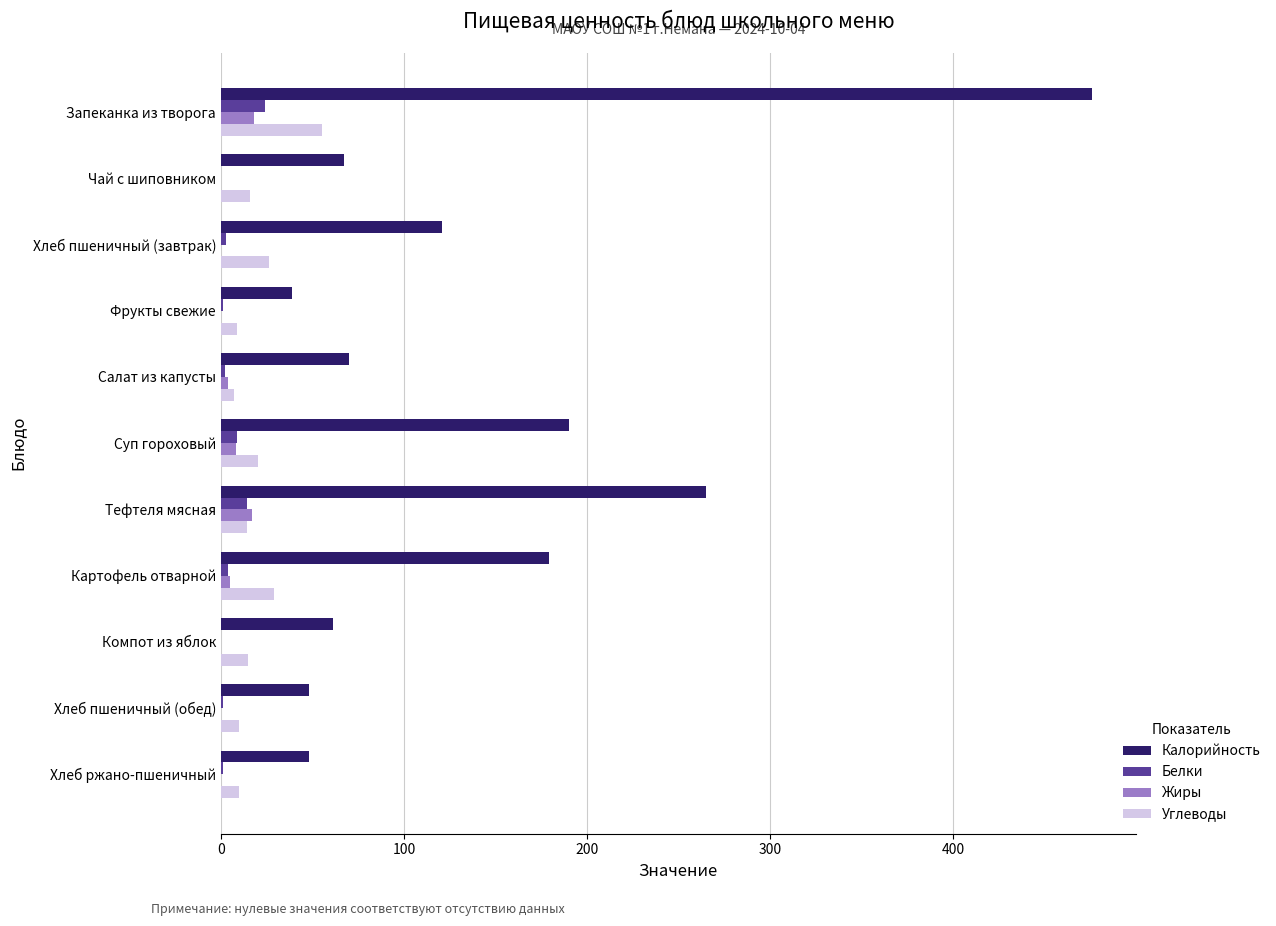

What is the sum of all Белки values?

59